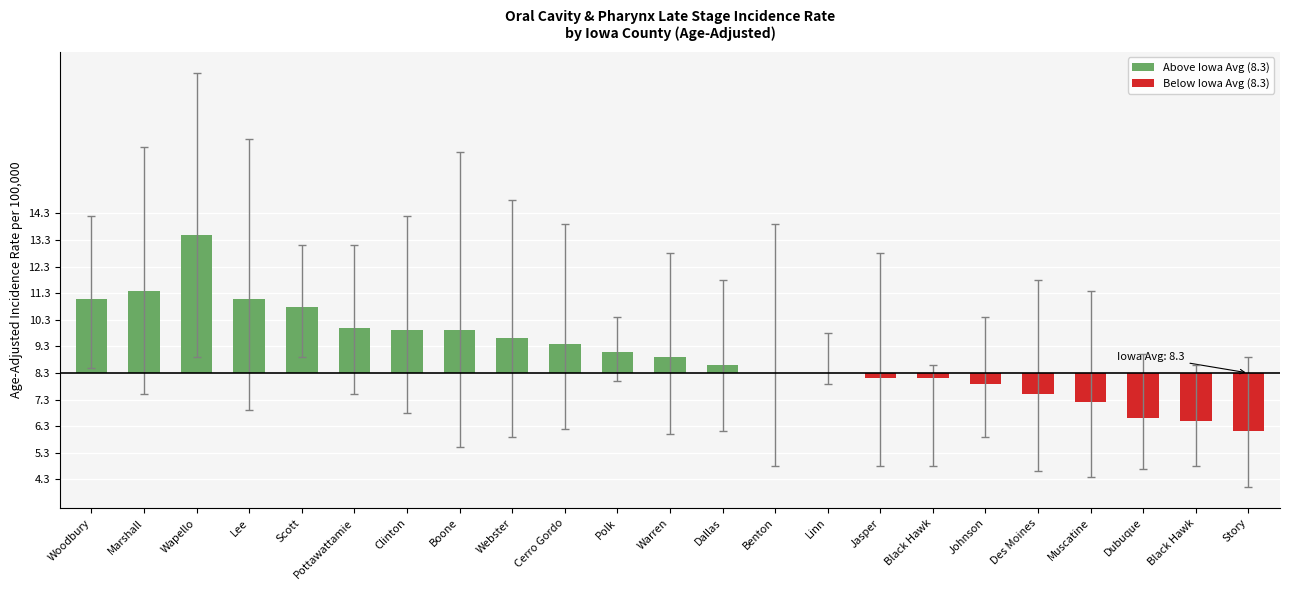

Are the bars horizontal?

No